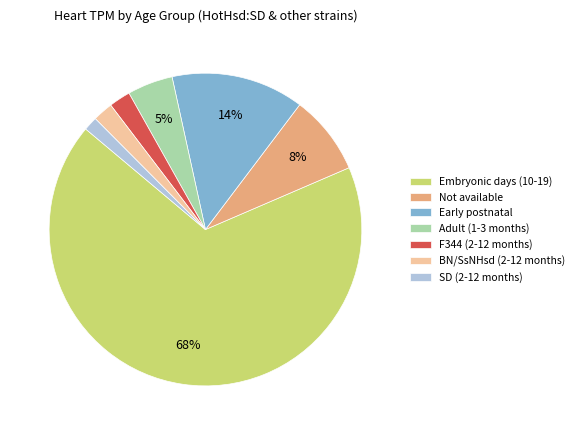

Does any single category account for the majority?

Yes